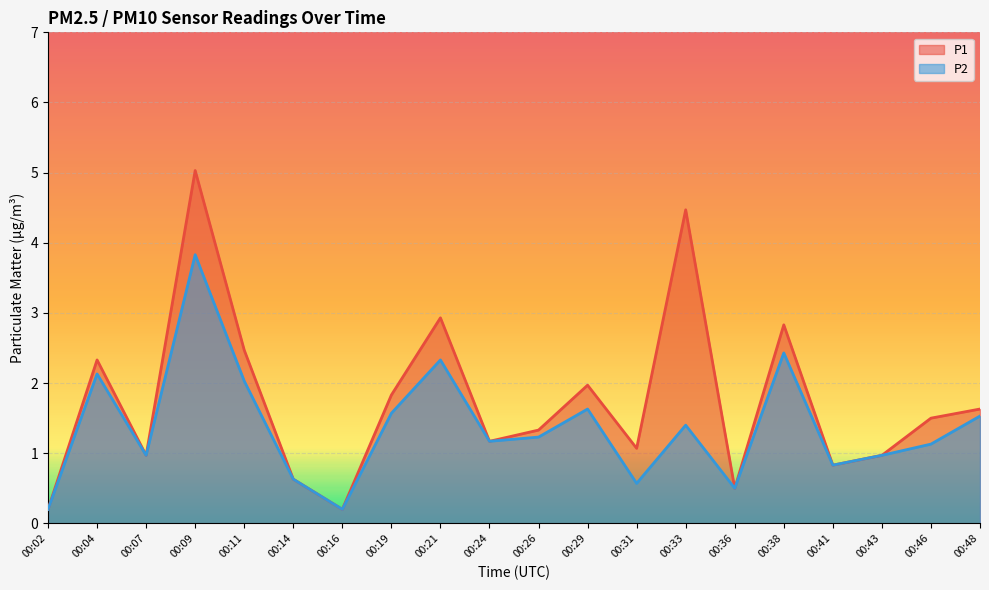

Between 00:14 and 00:31, which is larger?

00:31